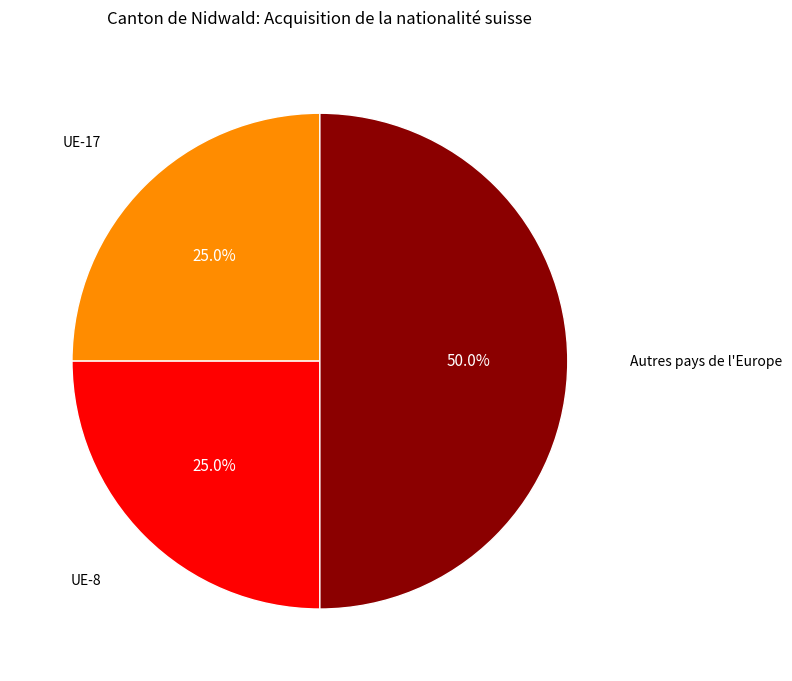

Which has a higher value, UE-17 or Autres pays de l'Europe?

Autres pays de l'Europe